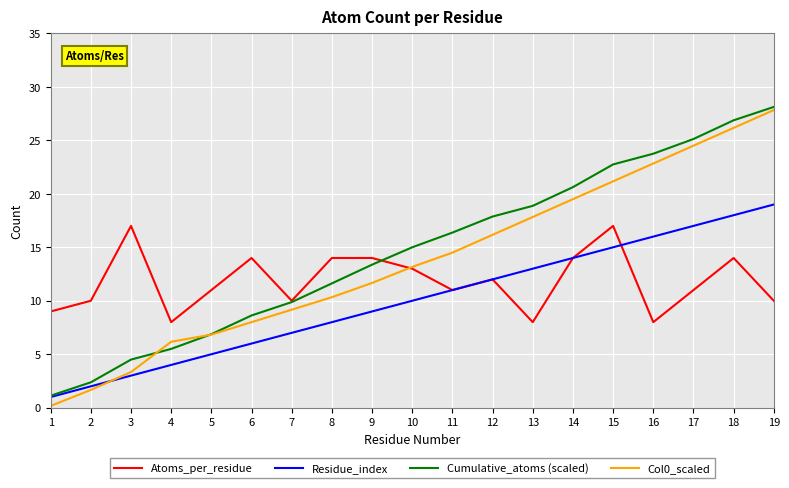

Which series has the widest spread of values?

Col0_scaled